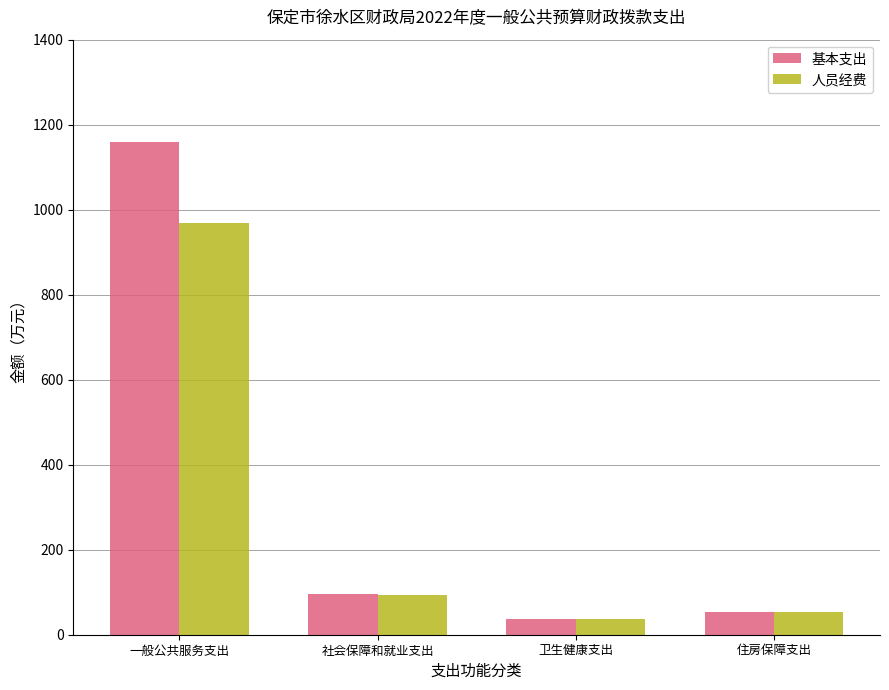

Does the chart contain stacked bars?

No